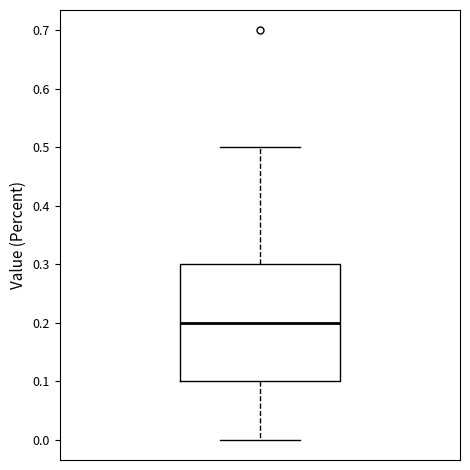

Read this box plot against the y-axis: the position of the median line, the range covered by the box, and the ends of both whiskers. The values are not printed on the chart, so give them approximately, as read against the axis.

median 0.2, box 0.1 to 0.3, whiskers 0.0 to 0.5